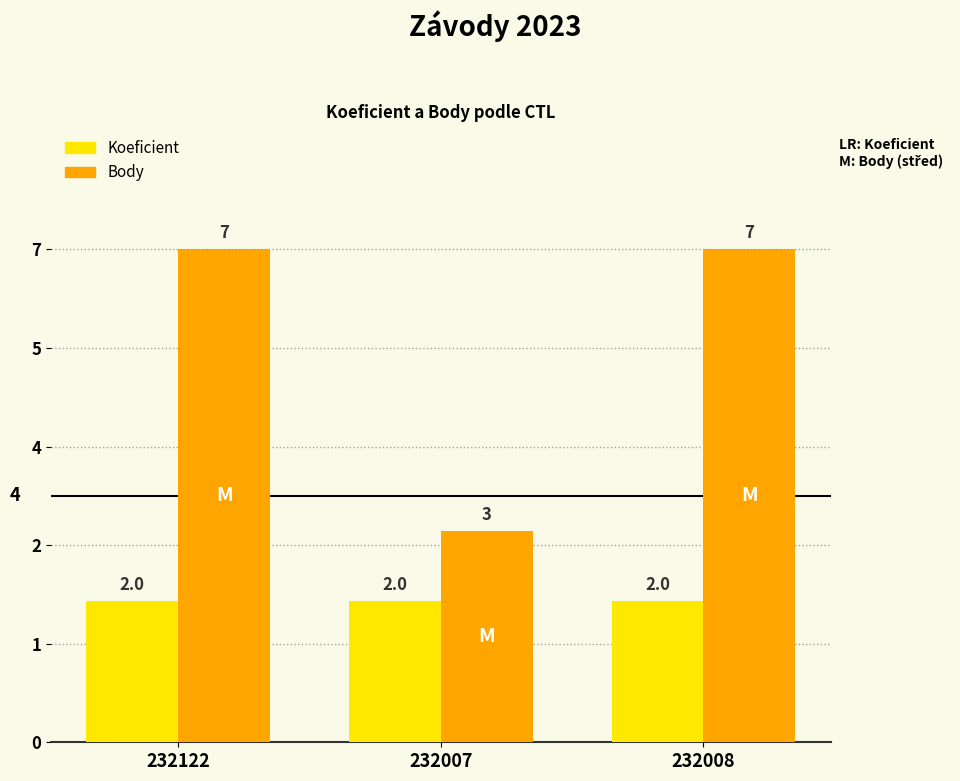

What are all the series names shown in the legend?

Koeficient, Body